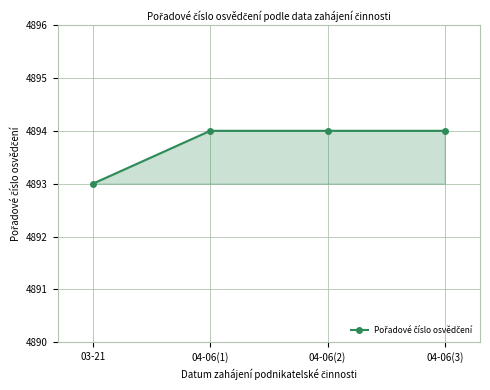

What is the approximate value at 04-06(1)?

4894